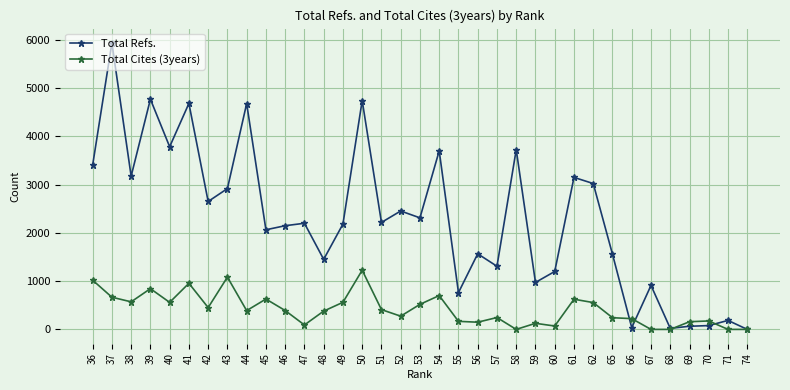

At 44, list the series in order from smallest to largest.

Total Cites (3years), Total Refs.